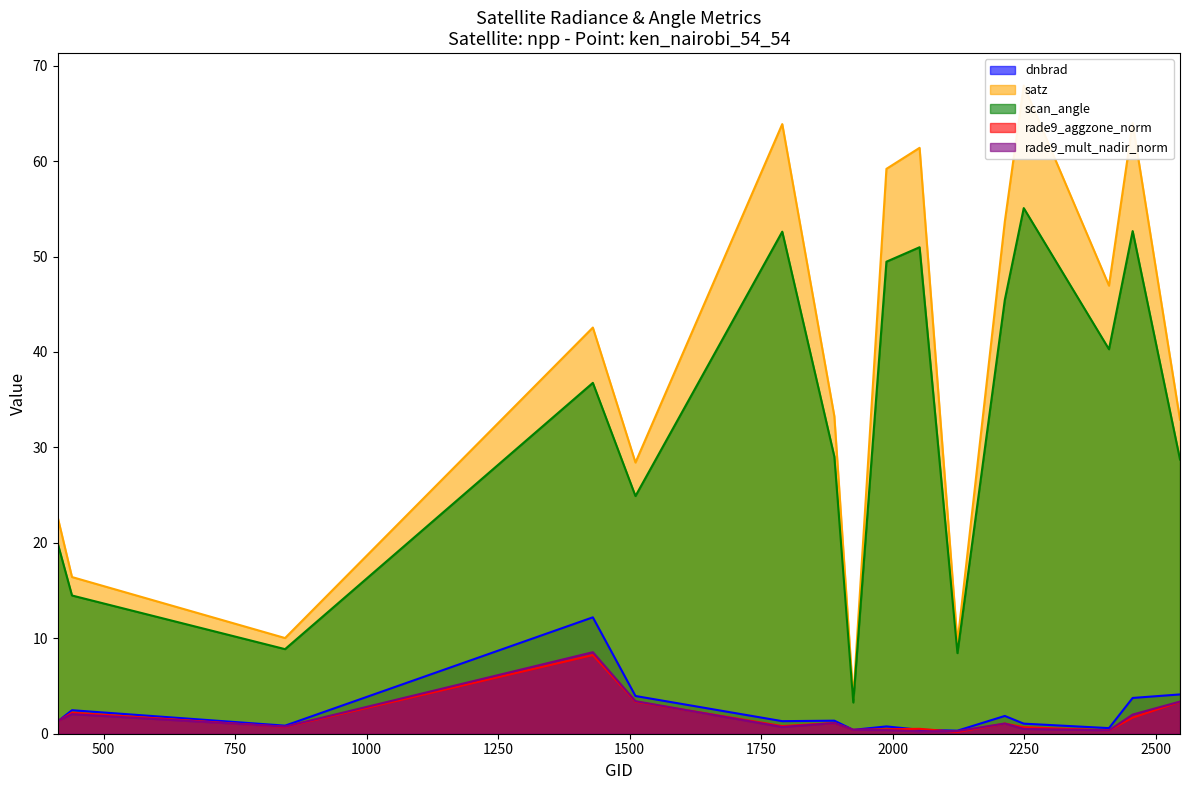

At which category does the chart reach its minimum across all series?

2123